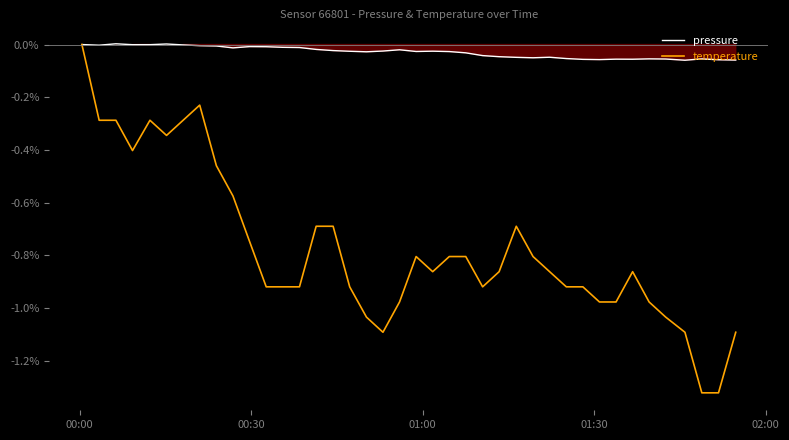

True or false: pressure and temperature cross at least once.

False